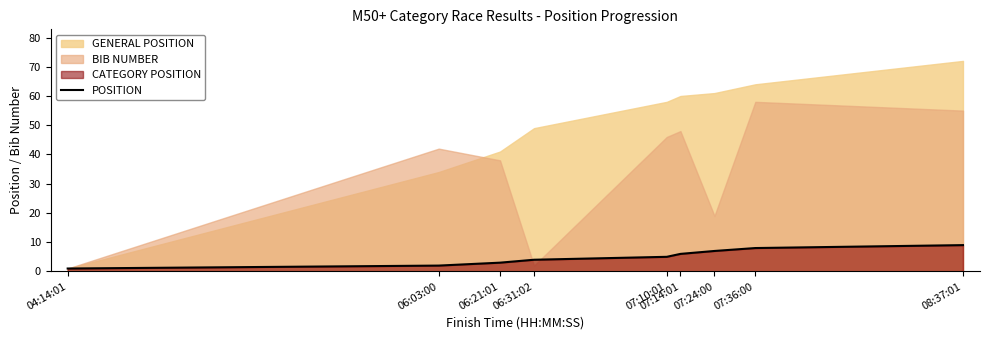

What value does the data have at 08:37:01?

9